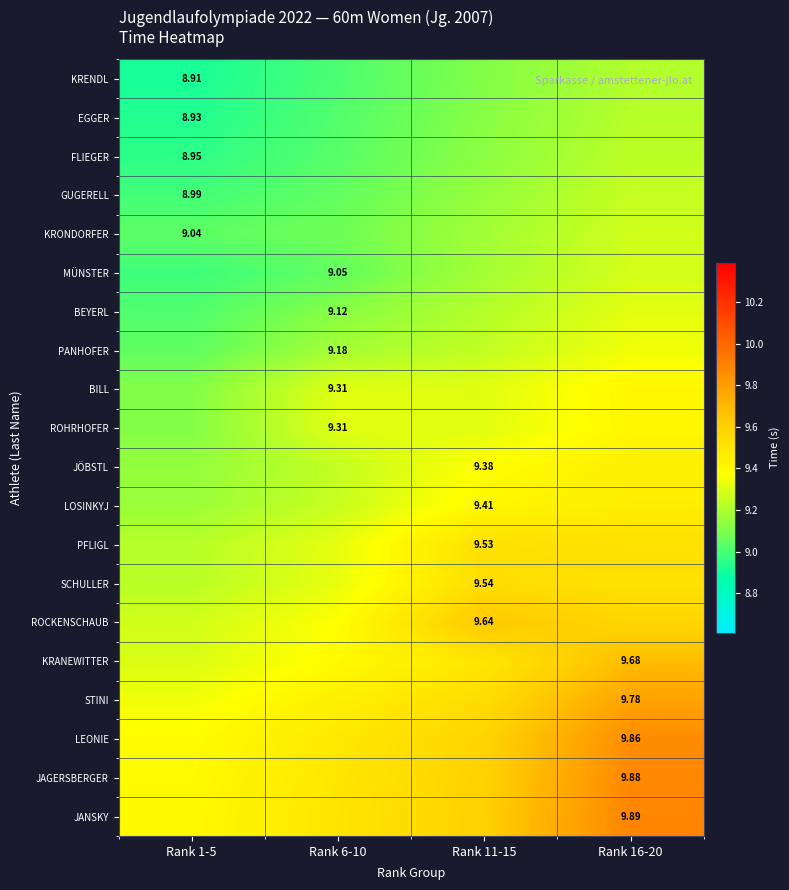

The value of STINI at Rank 1-5 is 9.3. True or false?

True